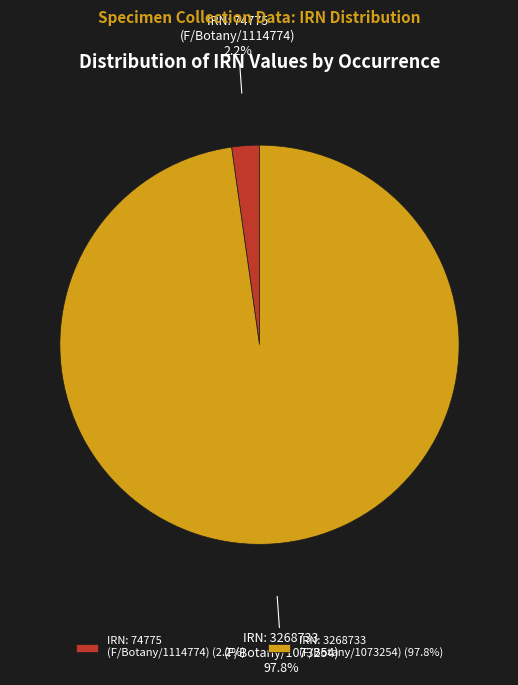

Between IRN: 74775 (F/Botany/1114774) and IRN: 3268733 (F/Botany/1073254), which is larger?

IRN: 3268733 (F/Botany/1073254)